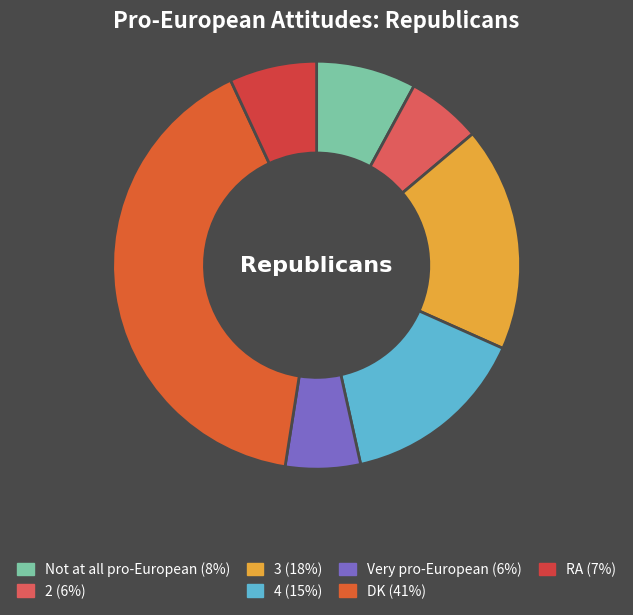

How many segments does this pie chart have?

7